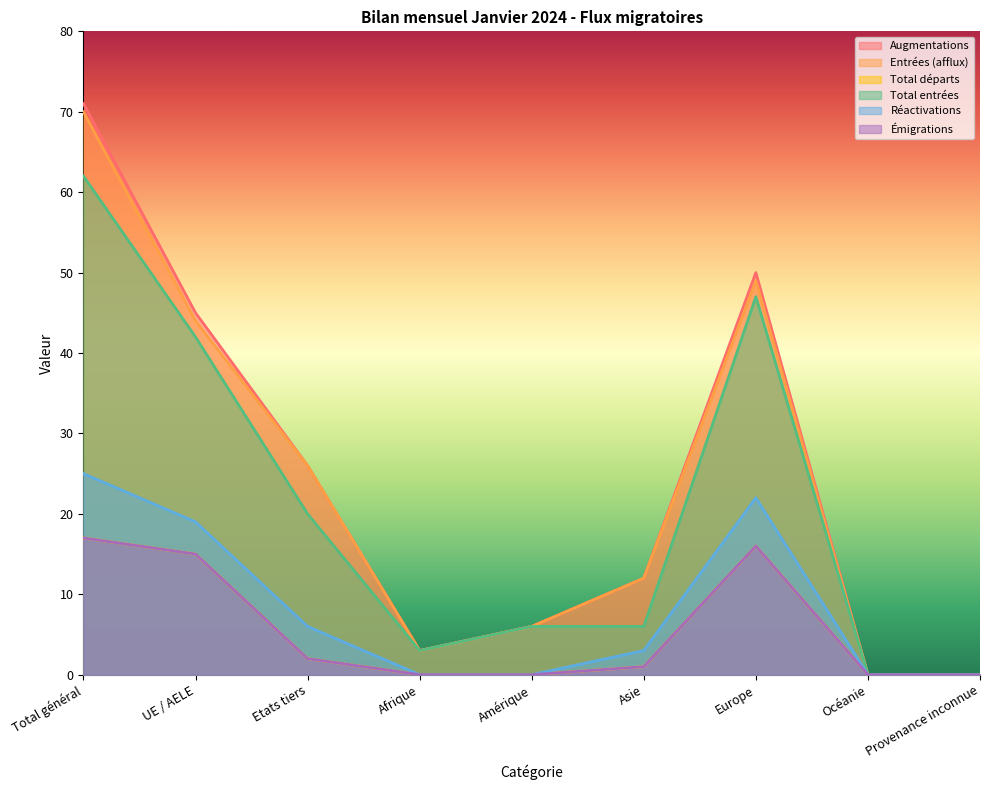

Does the chart display data point markers on the line(s)?

No